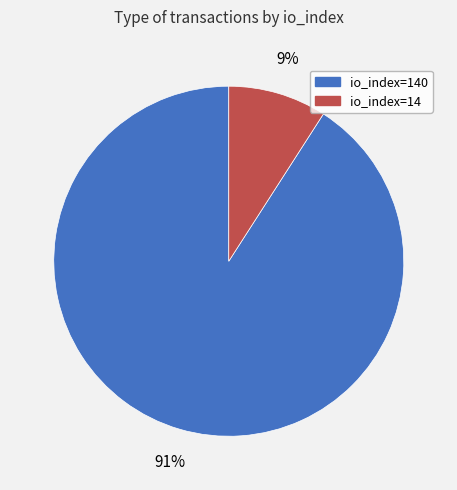

Is there a majority slice in this chart?

Yes